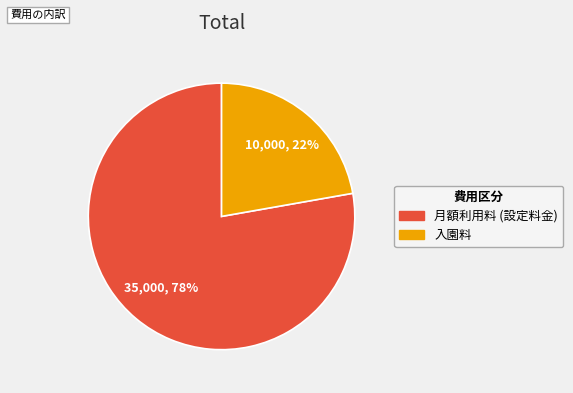

What percentage is the 月額利用料 (設定料金) slice, to the nearest percent?

78%